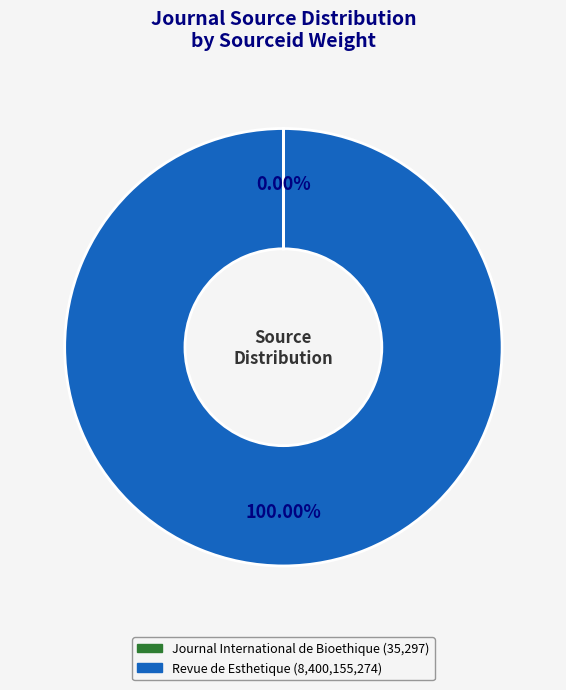

Which slice is the largest?

Revue de Esthetique